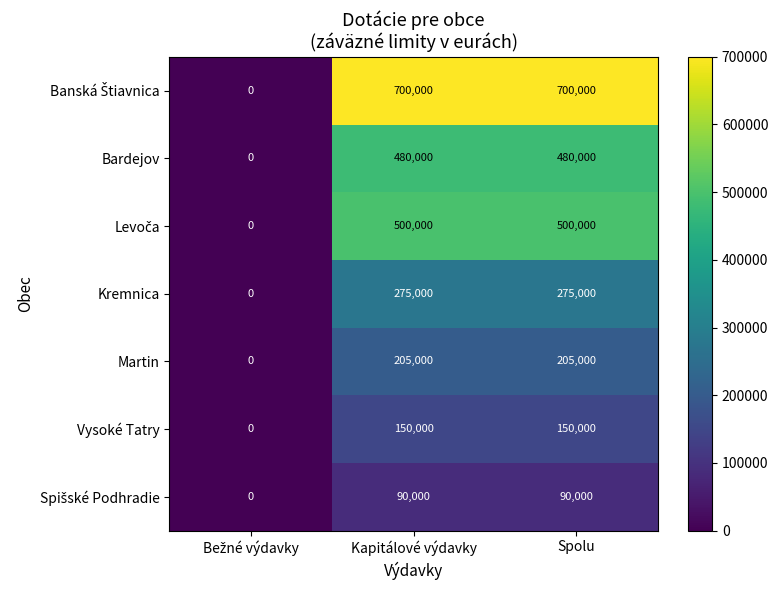

True or false: Martin has a value of 205000 at Spolu.

True